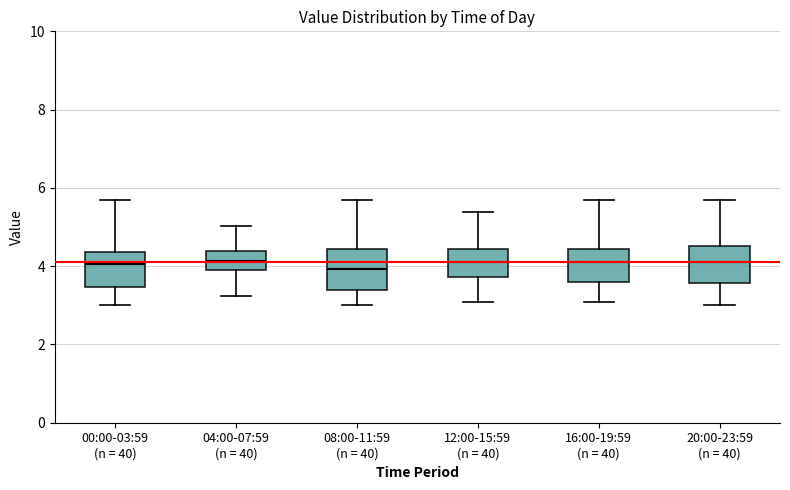

Reading left to right, read every box against the y-axis: the position of its median line, the range the box covers, and the ends of its whiskers. The values are not printed on the chart, so give them approximately, as read against the axis.

00:00-03:59 (n = 40): median 4.0, box 3.4 to 4.4, whiskers 3.0 to 5.8
04:00-07:59 (n = 40): median 4.2, box 3.8 to 4.4, whiskers 3.2 to 5.0
08:00-11:59 (n = 40): median 4.0, box 3.4 to 4.4, whiskers 3.0 to 5.8
12:00-15:59 (n = 40): median 4.2, box 3.8 to 4.4, whiskers 3.0 to 5.4
16:00-19:59 (n = 40): median 4.2, box 3.6 to 4.4, whiskers 3.0 to 5.8
20:00-23:59 (n = 40): median 4.2, box 3.6 to 4.6, whiskers 3.0 to 5.8